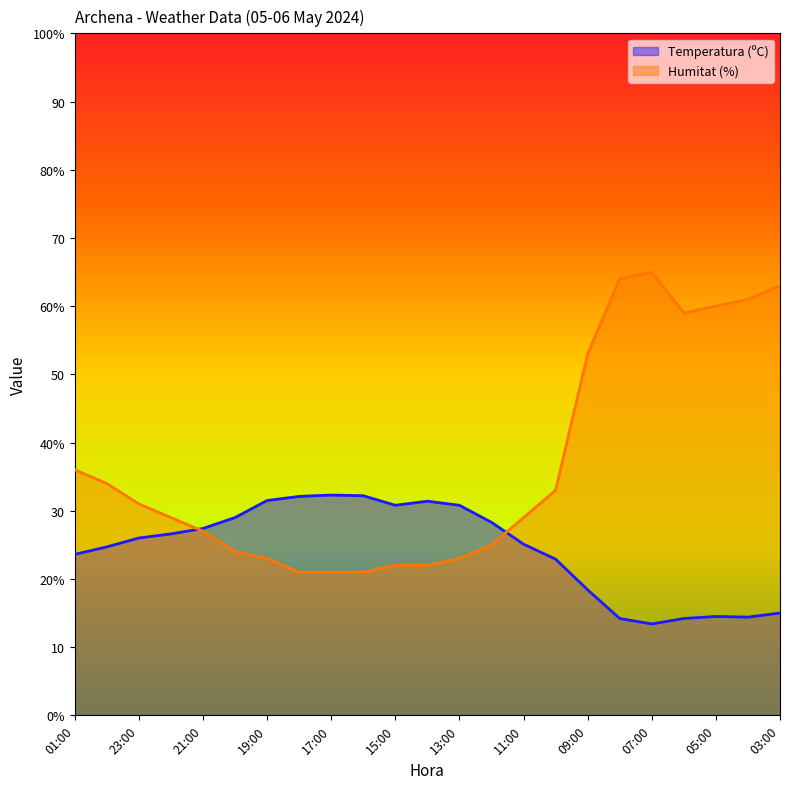

Reading left to right, extract all data points from this chart.

Temperatura (ºC): 23.6	24.7	26.0	26.6	27.4	29.0	31.5	32.1	32.3	32.2	30.8	31.4	30.8	28.3	25.1	22.9	18.4	14.2	13.4	14.2	14.5	14.4	15.0
Humitat (%): 36.0	34.0	31.0	29.0	27.0	24.0	23.0	21.0	21.0	21.0	22.0	22.0	23.0	25.0	29.0	33.0	53.0	64.0	65.0	59.0	60.0	61.0	63.0